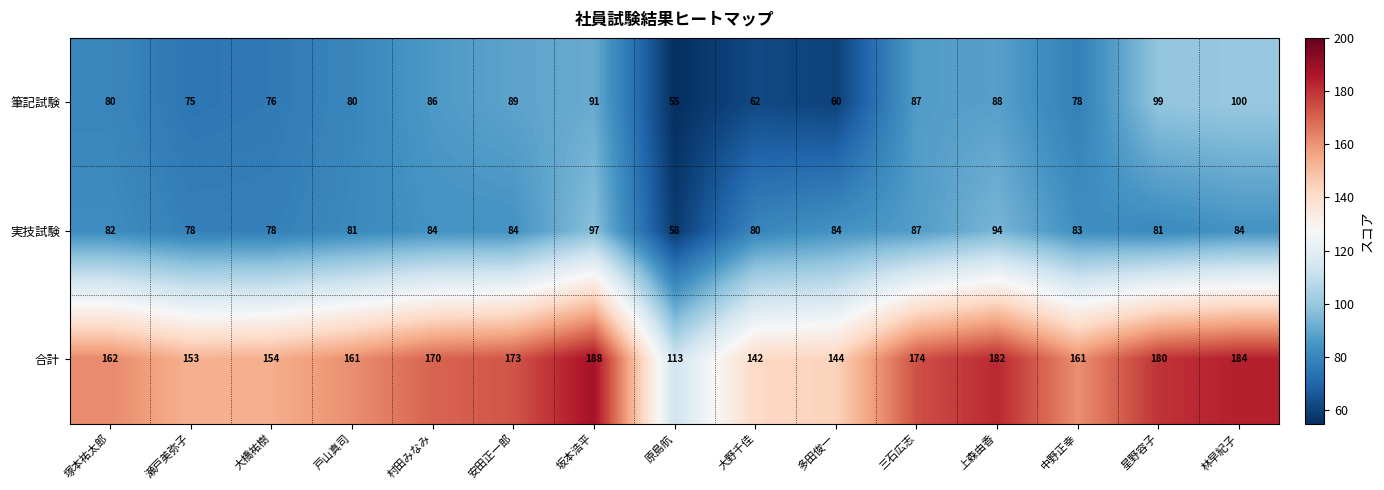

The 合計 series shows 174 at 三石広志. True or false?

True